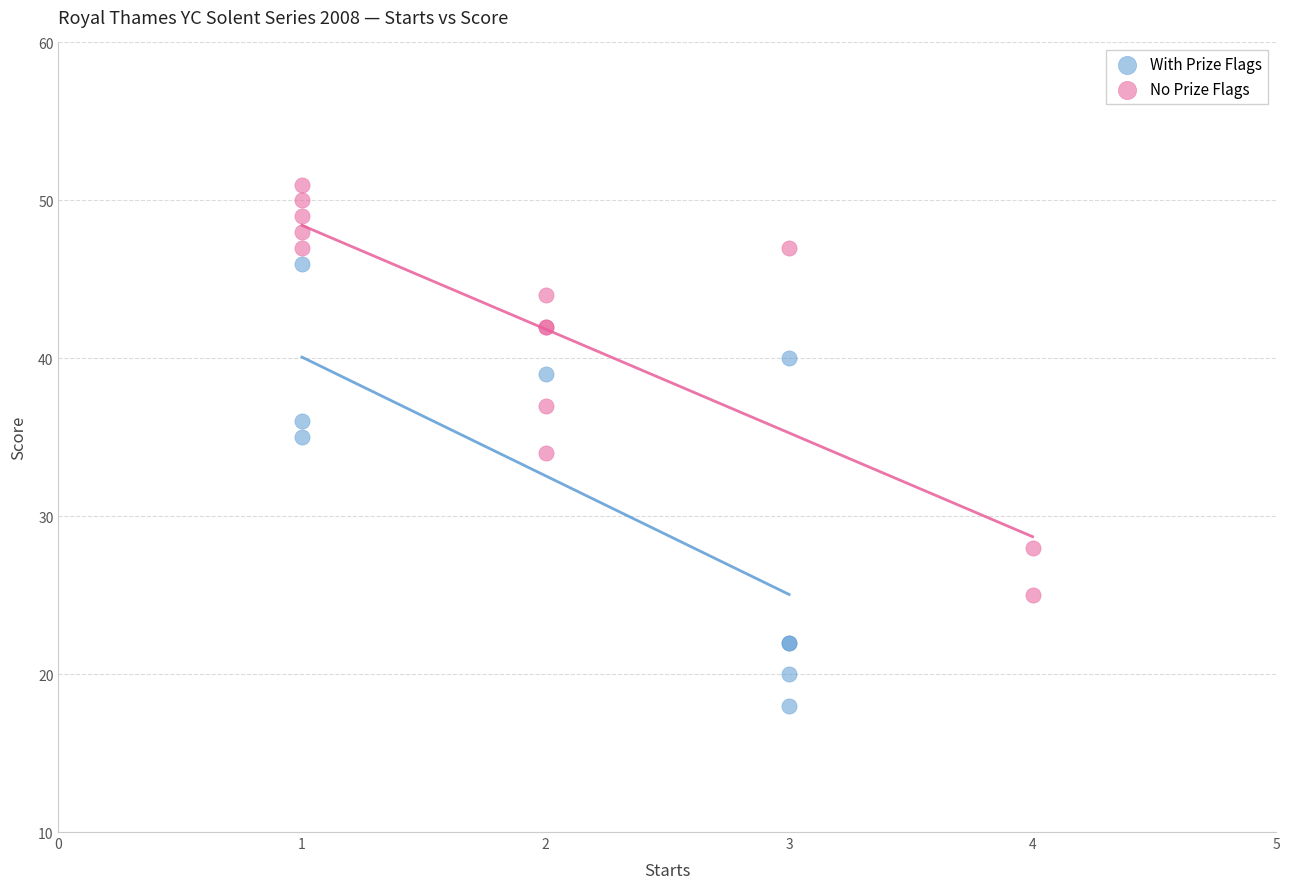

Which series reaches the maximum Y coordinate?

No Prize Flags